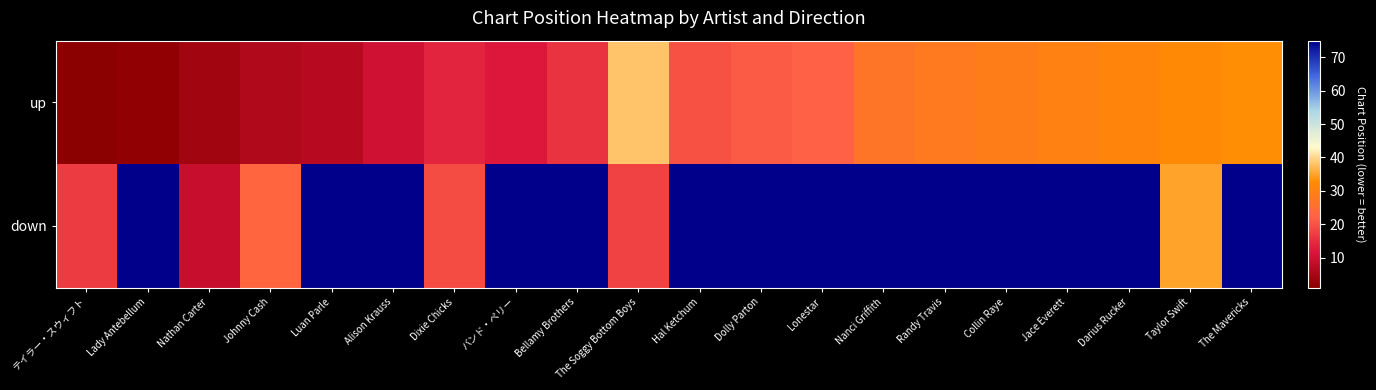

Reading right to left, what are all the values shown in this chart?

up: The Mavericks=33	Taylor Swift=32	Darius Rucker=31	Jace Everett=30	Collin Raye=29	Randy Travis=28	Nanci Griffith=27	Lonestar=22	Dolly Parton=21	Hal Ketchum=20	The Soggy Bottom Boys=38	Bellamy Brothers=16	バンド・ペリー=12	Dixie Chicks=14	Alison Krauss=10	Luan Parle=7	Johnny Cash=6	Nathan Carter=4	Lady Antebellum=2	テイラー・スウィフト=1
down: The Mavericks=99	Taylor Swift=35	Darius Rucker=99	Jace Everett=99	Collin Raye=99	Randy Travis=99	Nanci Griffith=99	Lonestar=99	Dolly Parton=99	Hal Ketchum=99	The Soggy Bottom Boys=18	Bellamy Brothers=99	バンド・ペリー=99	Dixie Chicks=19	Alison Krauss=99	Luan Parle=99	Johnny Cash=23	Nathan Carter=9	Lady Antebellum=99	テイラー・スウィフト=17